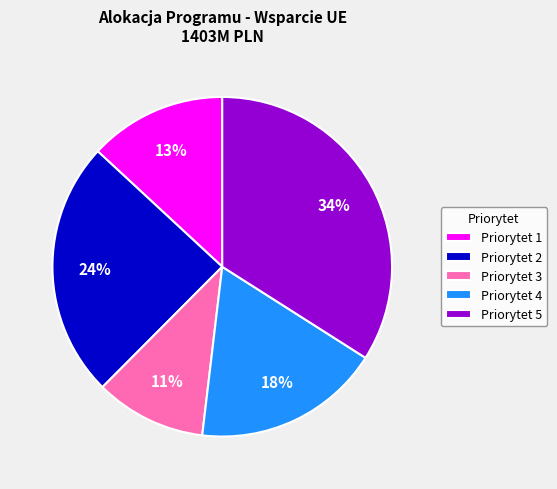

True or false: Priorytet 4 accounts for 18% of the total.

True